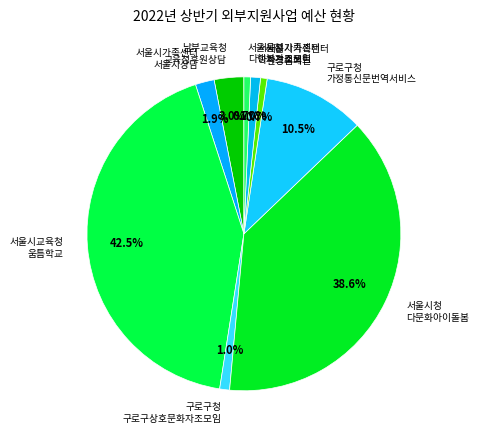

Which category has the biggest portion of the pie?

서울시교육청 움틈학교